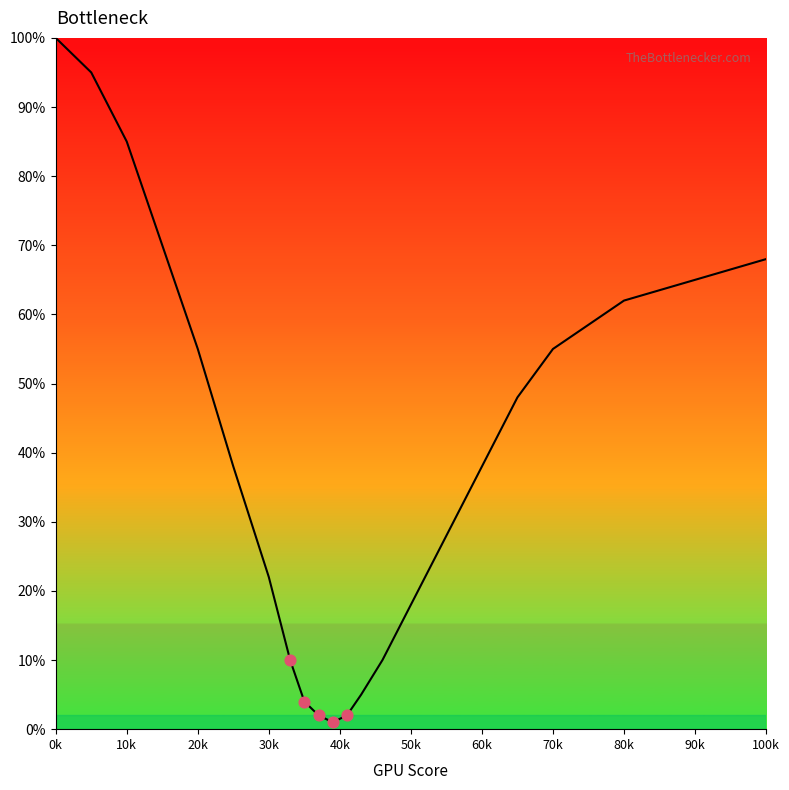

What is the maximum value shown in the chart?

100